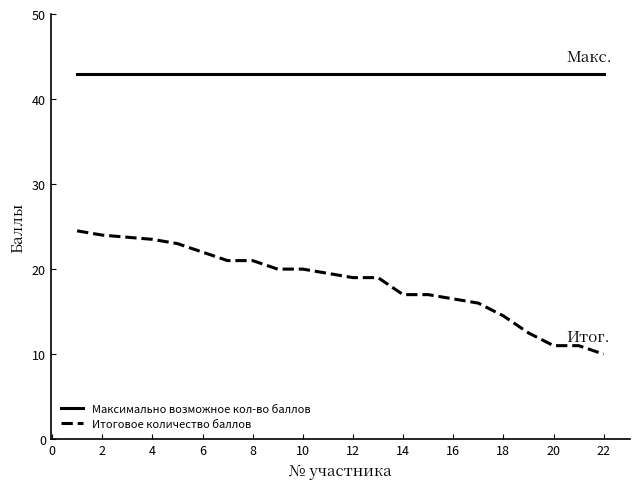

Which series has the largest range (max minus min)?

Итоговое количество баллов